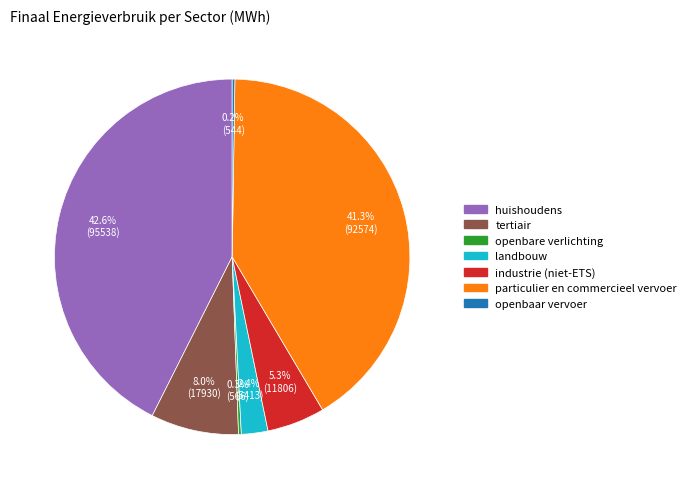

Which slice is the largest?

huishoudens